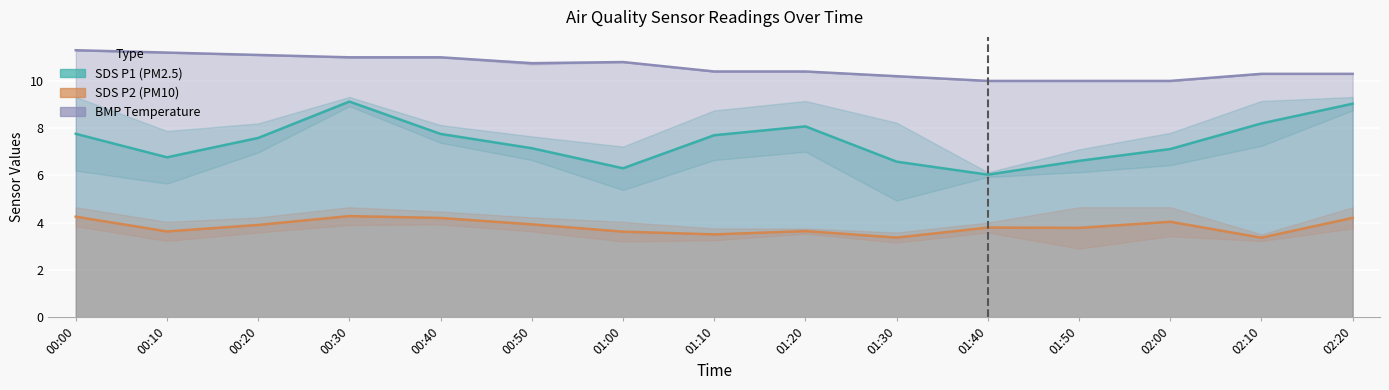

How many data points in BMP Temperature are above 10?

12